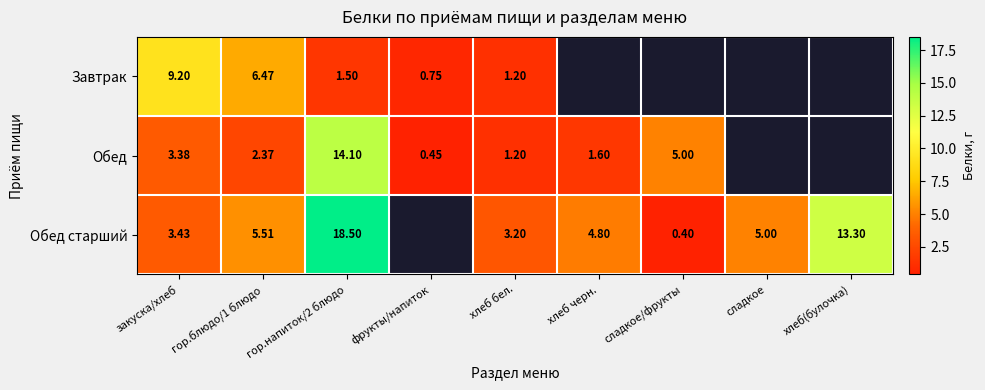

Is the value of Обед at гор.напиток/2 блюдо greater than the value of Обед старший at хлеб(булочка)?

Yes